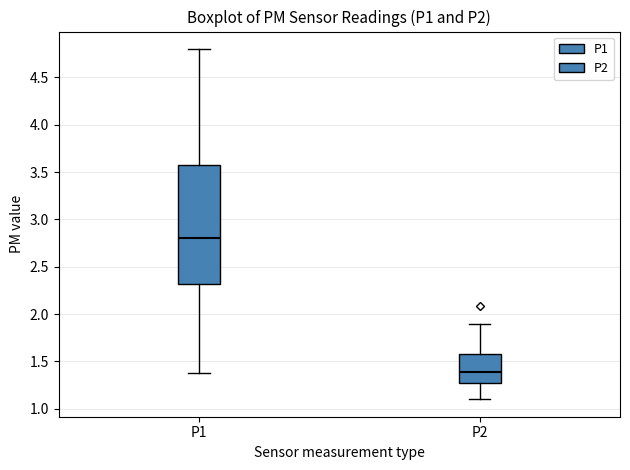

Reading left to right, read every box against the y-axis: the position of its median line, the range the box covers, and the ends of its whiskers. The values are not printed on the chart, so give them approximately, as read against the axis.

P1: median 2.80, box 2.30 to 3.60, whiskers 1.40 to 4.80
P2: median 1.40, box 1.25 to 1.60, whiskers 1.10 to 1.90